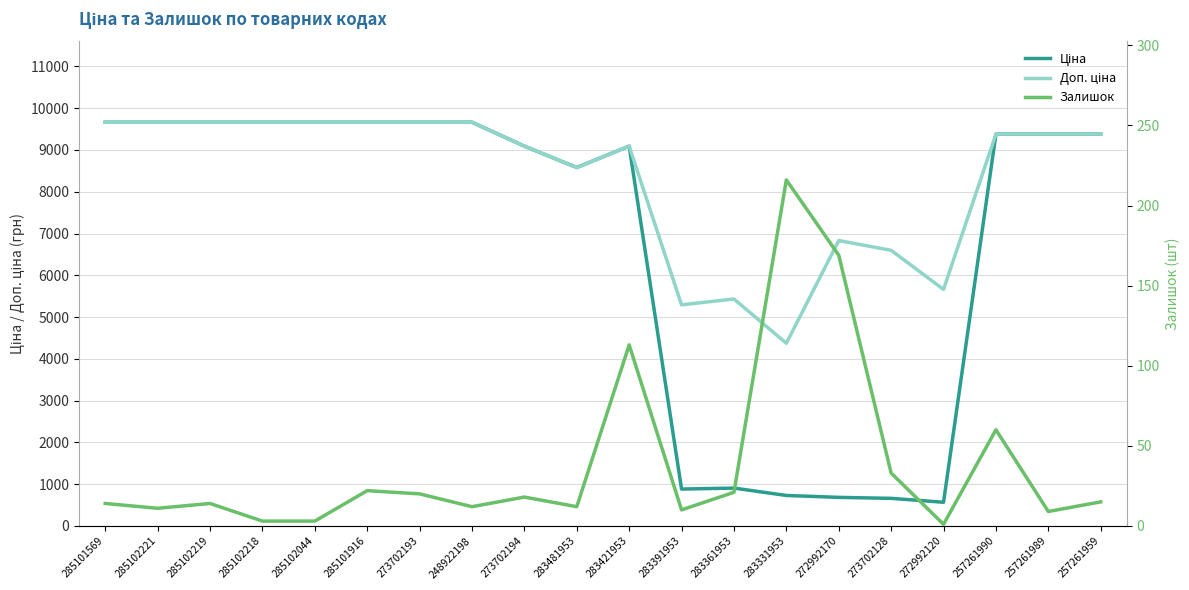

How many data points in Ціна are less than 9379?

9